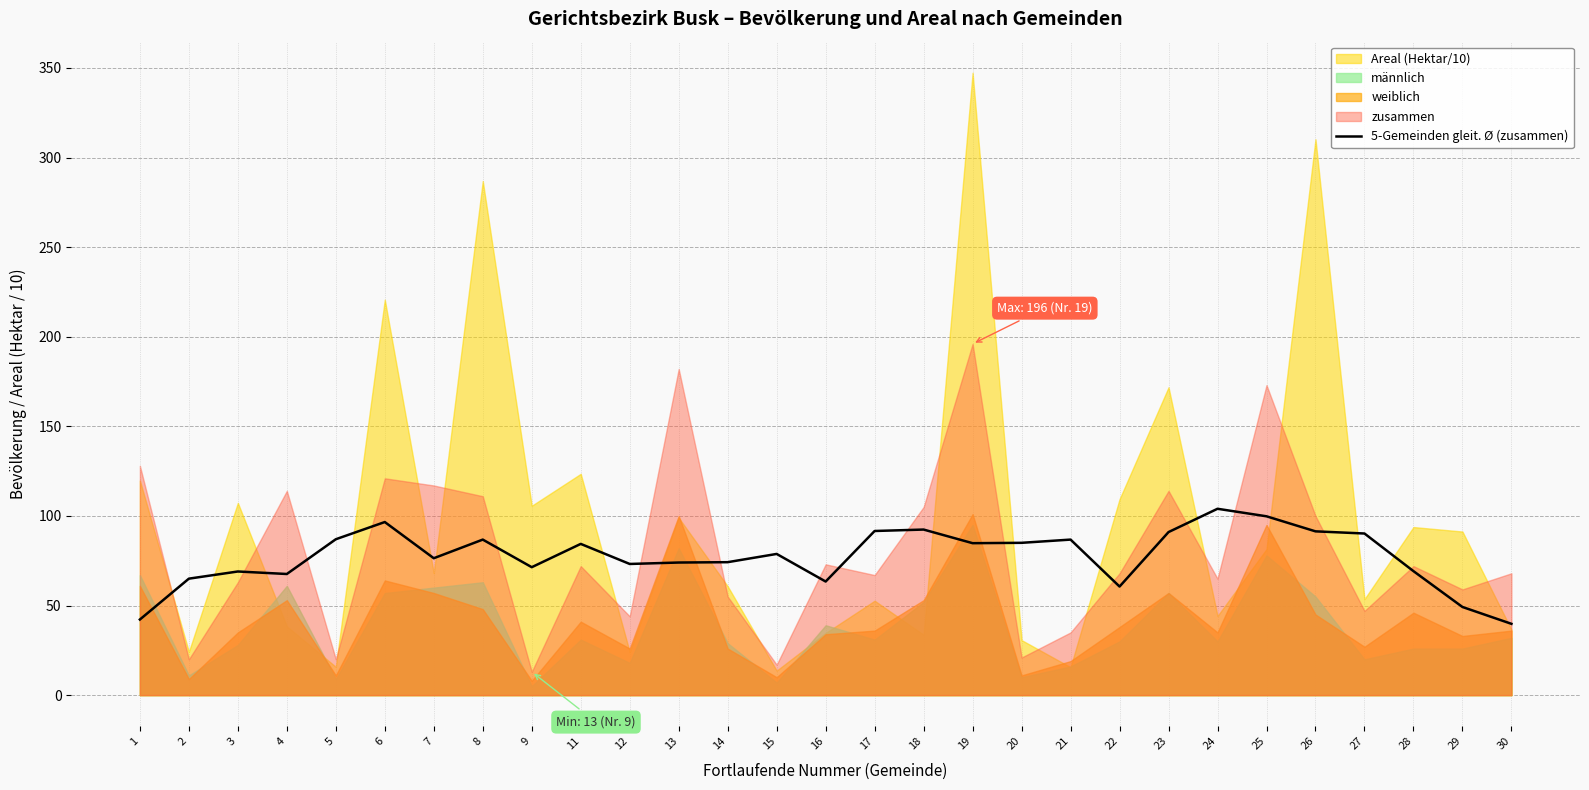

The value of 5-Gemeinden gleit. Ø (zusammen) at 22 is 60.6. True or false?

True